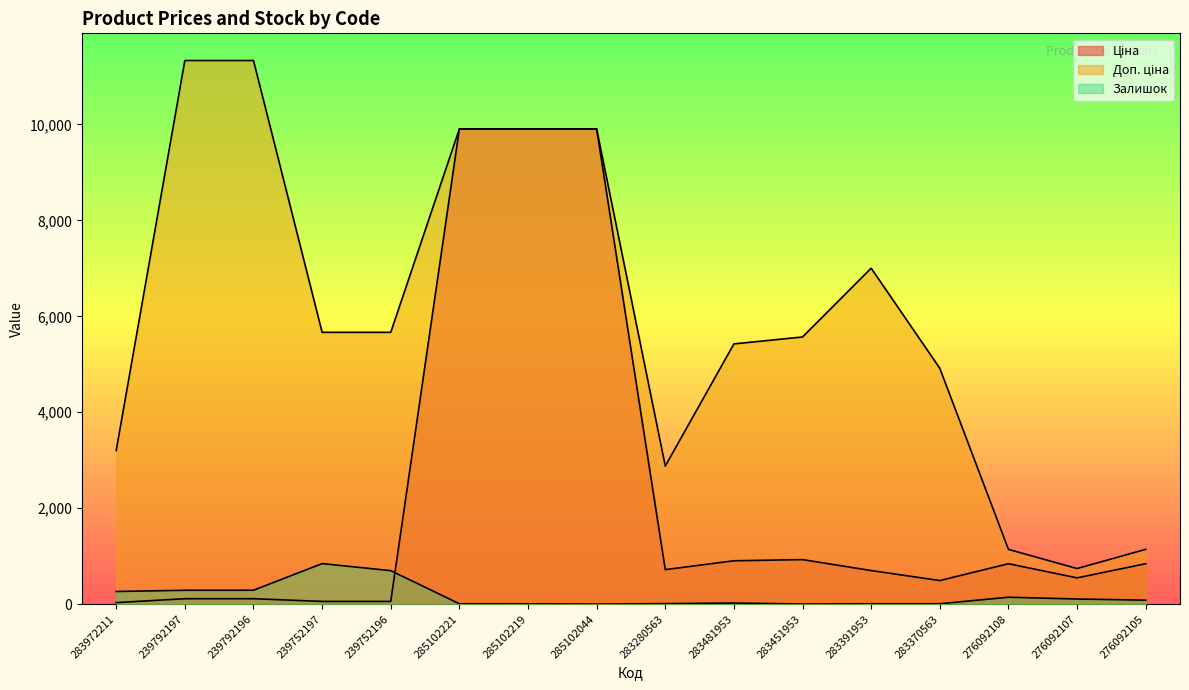

Reading right to left, extract all data points from this chart.

Ціна: 276092105=842.8	276092107=547.8	276092108=842.8	283370563=491.7	283391953=700.4	283451953=928.3	283481953=904.3	283280563=719.6	285102044=9908.5	285102219=9908.5	285102221=9908.5	239752196=56.7	239752197=56.7	239792196=113.3	239792197=113.3	283972211=32.0
Доп. ціна: 276092105=1142.1	276092107=742.0	276092108=1142.1	283370563=4917.4	283391953=7004.3	283451953=5569.9	283481953=5425.9	283280563=2878.5	285102044=9908.5	285102219=9908.5	285102221=9908.5	239752196=5667.0	239752197=5667.0	239792196=11334.0	239792197=11334.0	283972211=3205.0
Залишок: 276092105=83.0	276092107=107.0	276092108=144.0	283370563=8.0	283391953=8.0	283451953=2.0	283481953=24.0	283280563=11.0	285102044=1.0	285102219=7.0	285102221=8.0	239752196=698.0	239752197=845.0	239792196=290.0	239792197=289.0	283972211=264.0